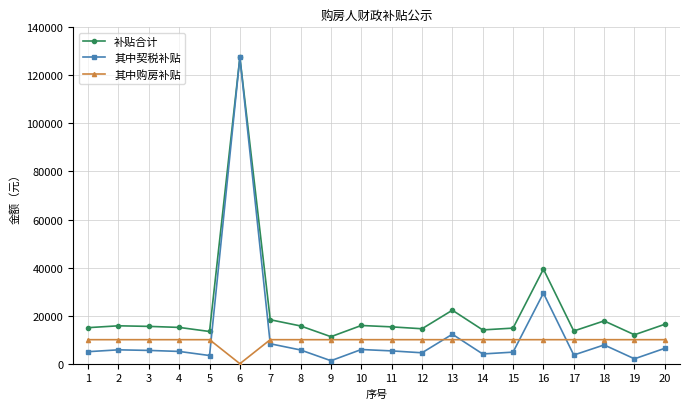

What is the difference between the highest and lowest values at 7?

10000